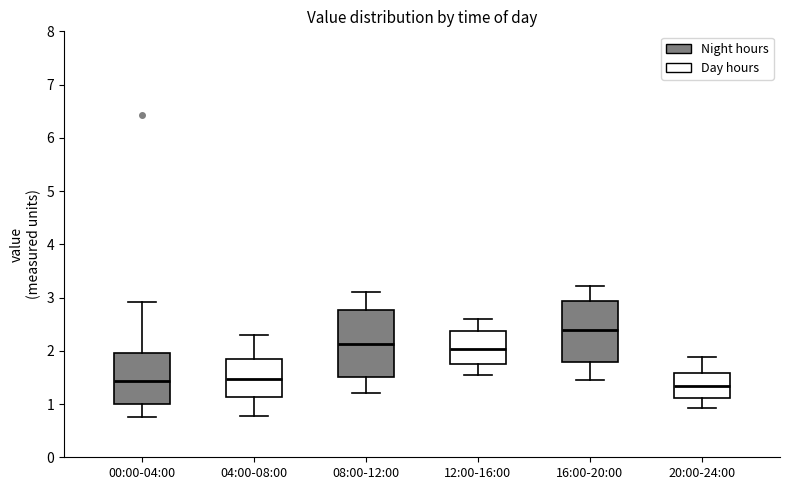

Reading left to right, read every box against the y-axis: the position of its median line, the range the box covers, and the ends of its whiskers. The values are not printed on the chart, so give them approximately, as read against the axis.

00:00-04:00: median 1.4, box 1.0 to 2.0, whiskers 0.8 to 2.9
04:00-08:00: median 1.5, box 1.1 to 1.8, whiskers 0.8 to 2.3
08:00-12:00: median 2.1, box 1.5 to 2.8, whiskers 1.2 to 3.1
12:00-16:00: median 2.0, box 1.7 to 2.4, whiskers 1.6 to 2.6
16:00-20:00: median 2.4, box 1.8 to 2.9, whiskers 1.5 to 3.2
20:00-24:00: median 1.3, box 1.1 to 1.6, whiskers 0.9 to 1.9